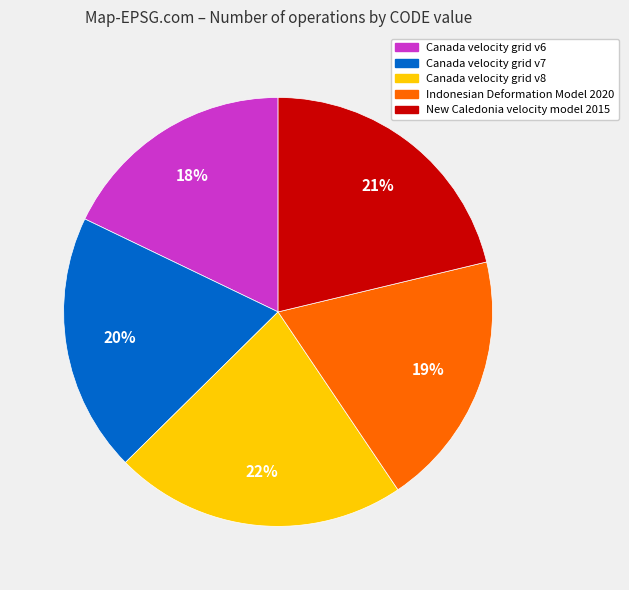

Does Canada velocity grid v8 represent more than half of the total?

No